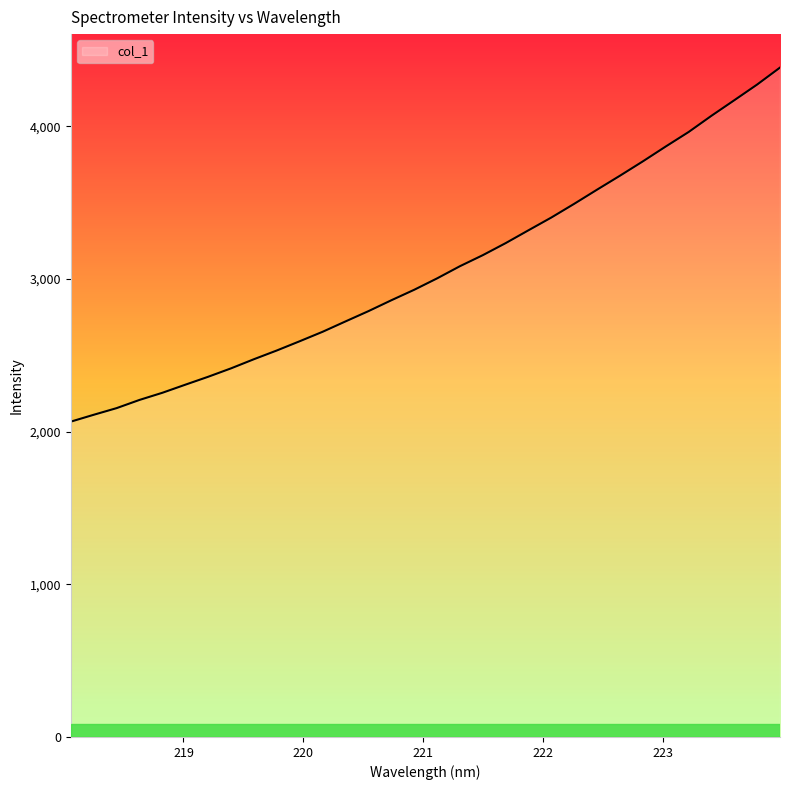

What is the smallest value displayed?

2065.6